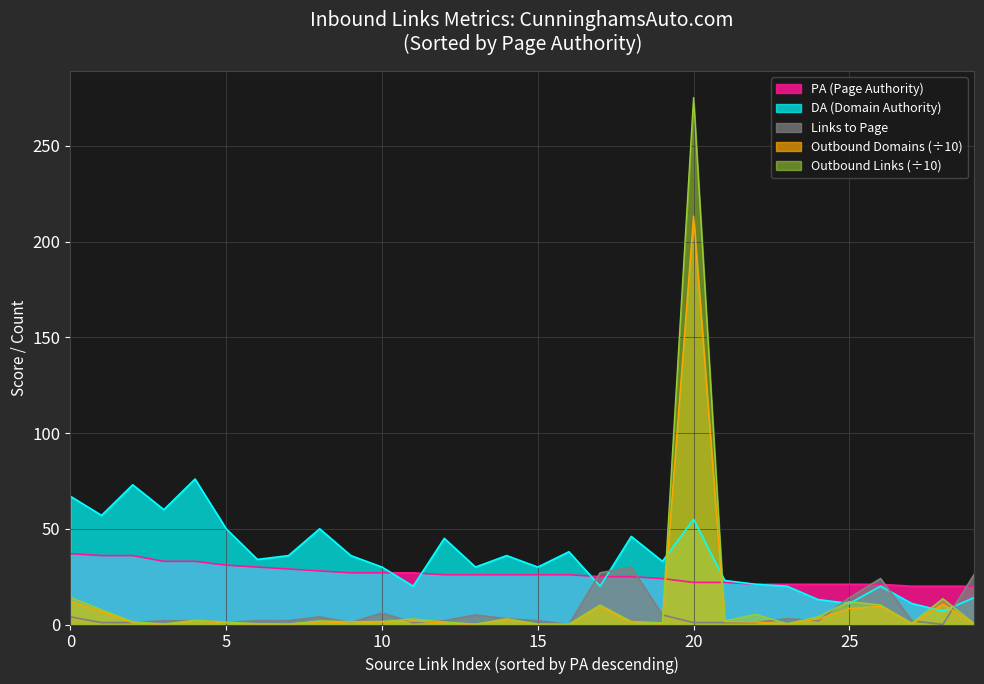

What is the label of the 11th point from the right?

19